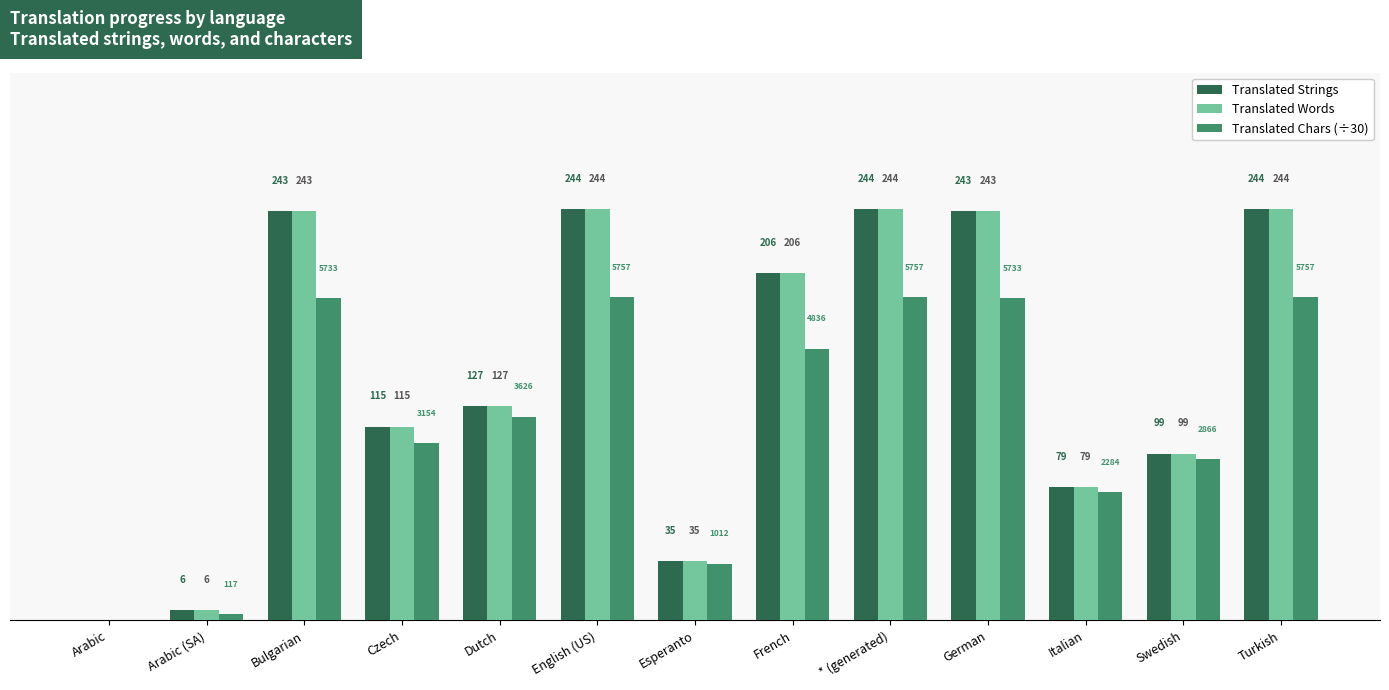

At which label does Translated Chars (÷30) first exceed 120?

Bulgarian